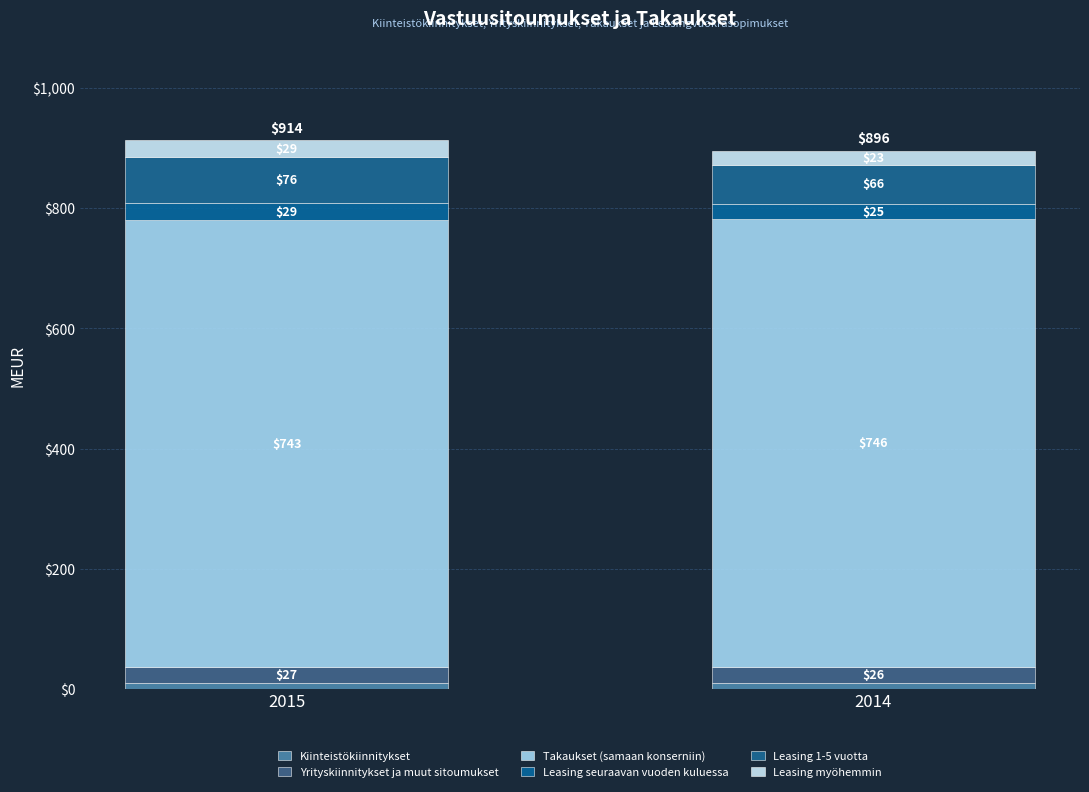

Does the chart contain stacked bars?

Yes